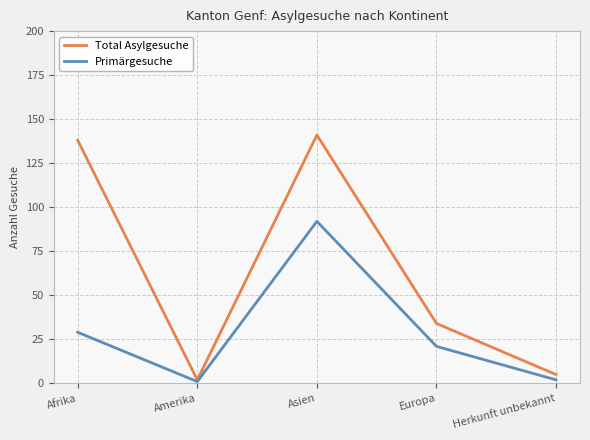

What position from the right is Amerika?

4